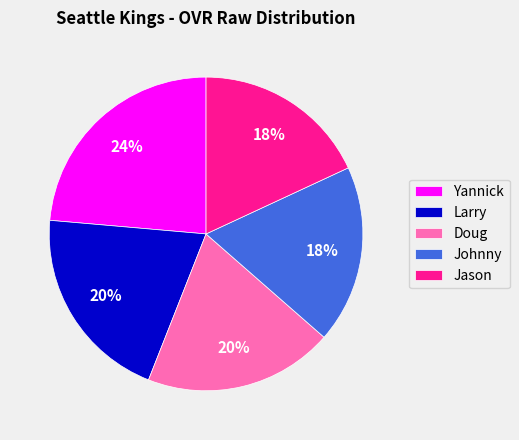

The Larry slice represents 14% of the pie. True or false?

False